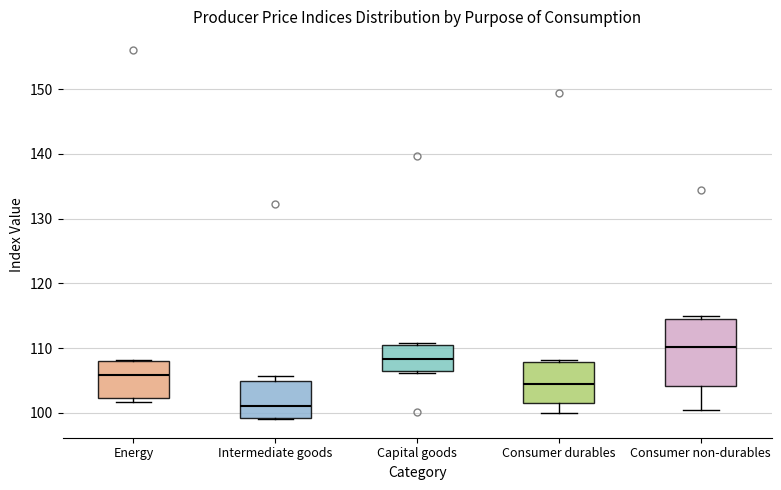

Reading left to right, transcribe this box plot: for each box, give where its median line is, the range the box spans, and where its two whiskers end, as read against the y-axis. The values are not printed on the chart, so give them approximately, as read against the axis.

Energy: median 106, box 102 to 108, whiskers 102 (just below the box's lower edge) to 108
Intermediate goods: median 101, box 99 to 105, whiskers 99 to 106
Capital goods: median 108, box 106 to 111, whiskers 106 to 111
Consumer durables: median 104, box 102 to 108, whiskers 100 to 108
Consumer non-durables: median 110, box 104 to 115, whiskers 100 to 115 (just above the box's upper edge)